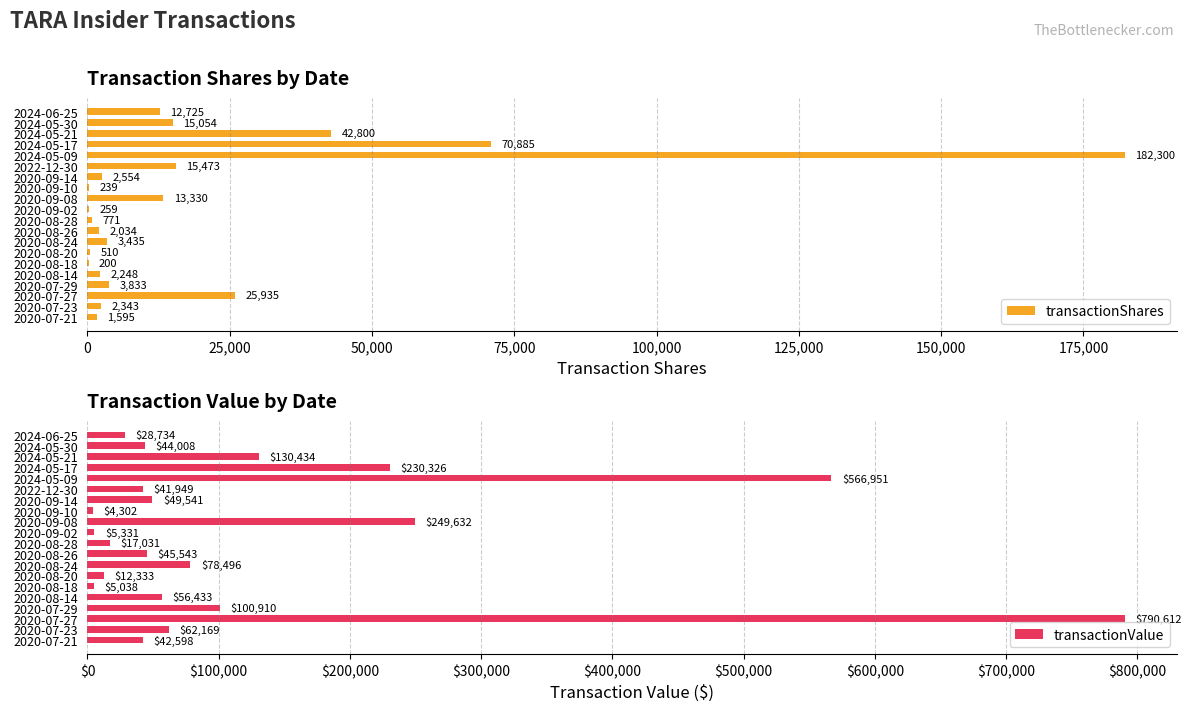

What is the sum of all transactionShares values?

398523